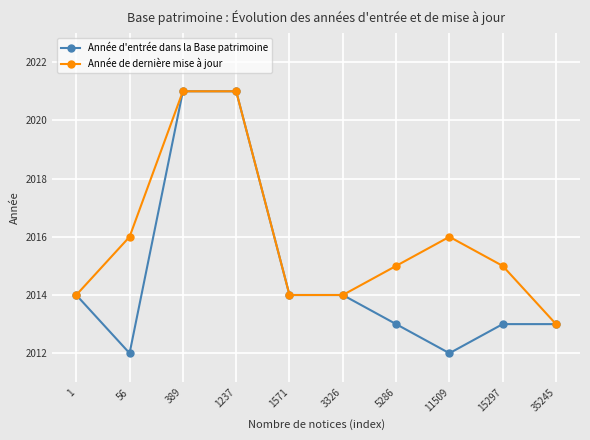

Which series has the largest total across all categories?

Année de dernière mise à jour